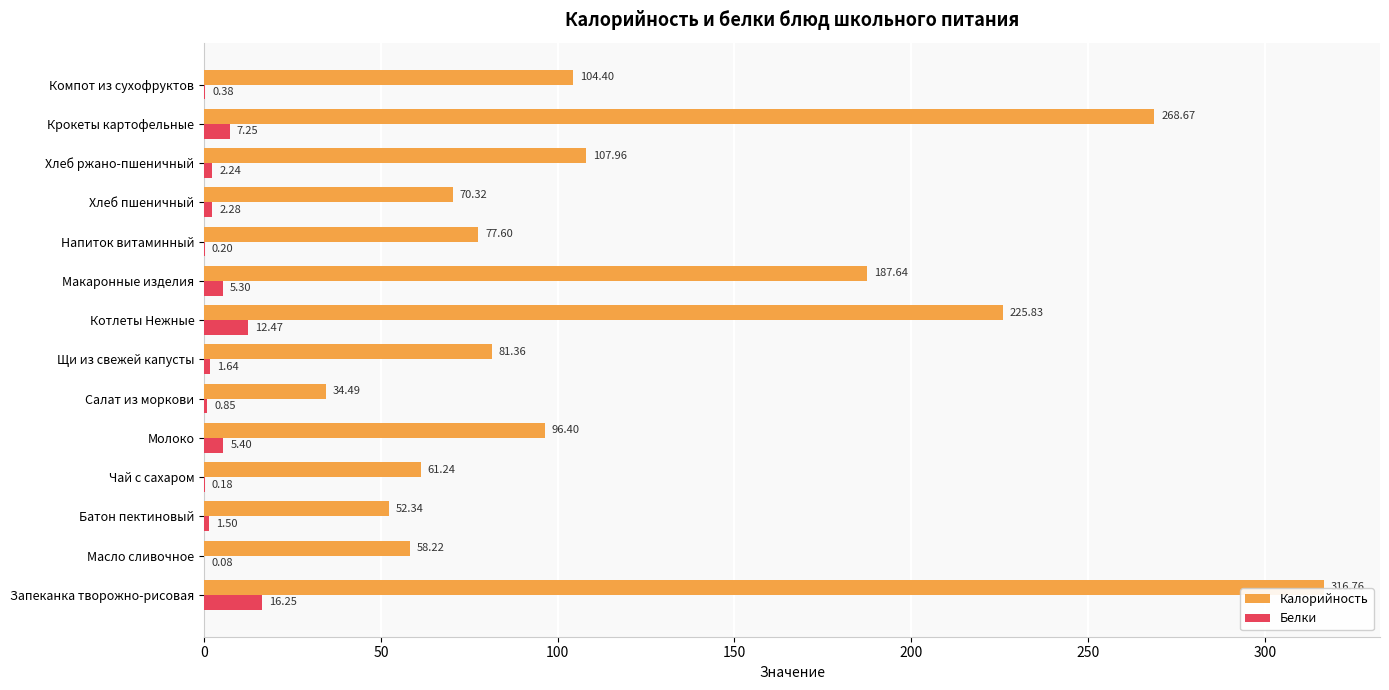

What are all the series names shown in the legend?

Калорийность, Белки